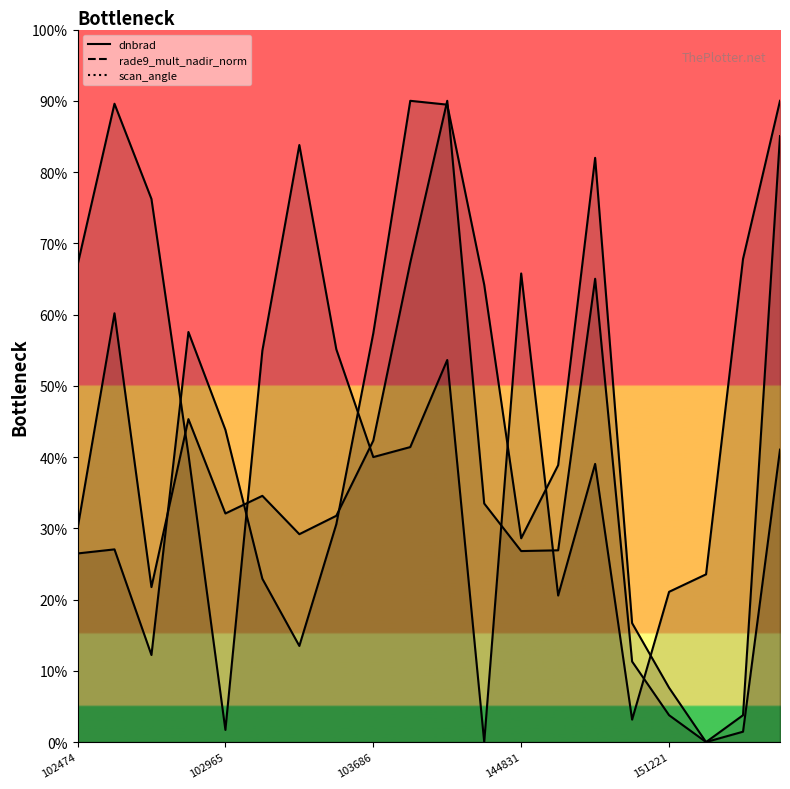

True or false: scan_angle has a value of 3.1 at 149345.

True